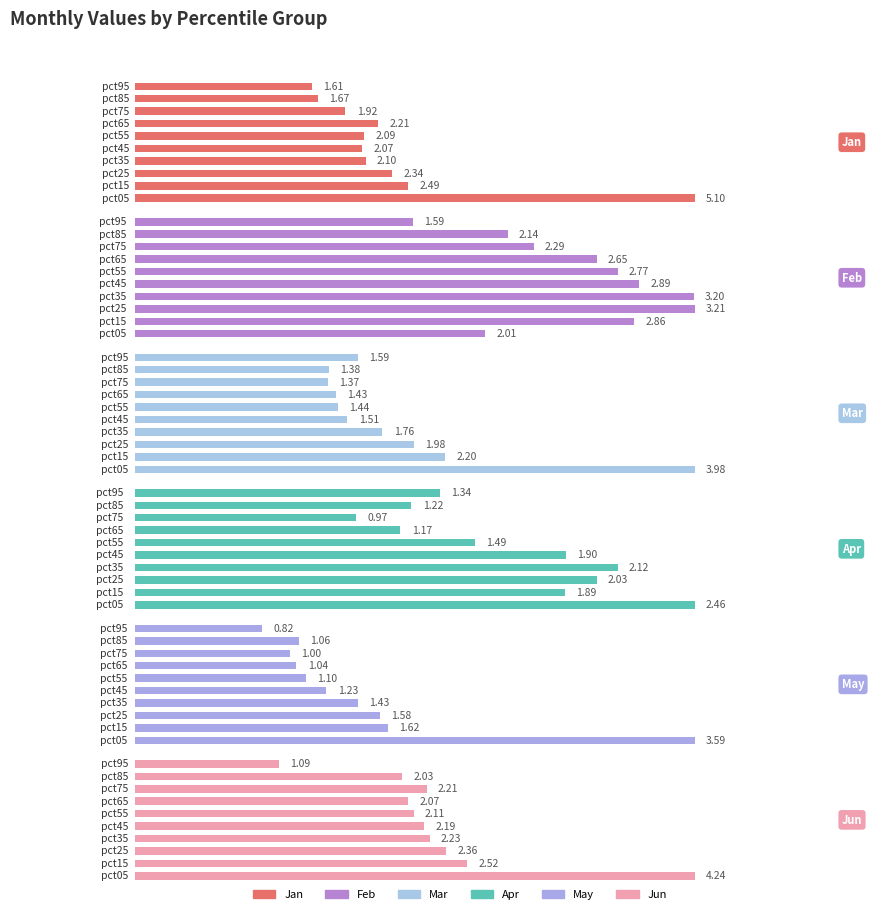

The May series shows 1.6 at 2. True or false?

True